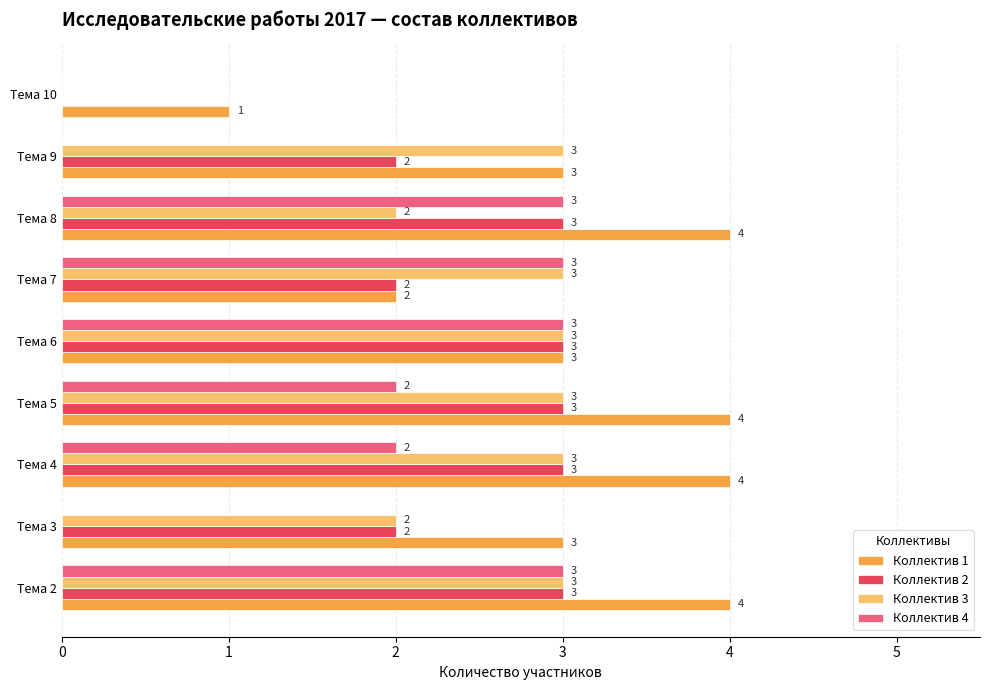

What value does the Коллектив 2 series have at Тема 8?

3